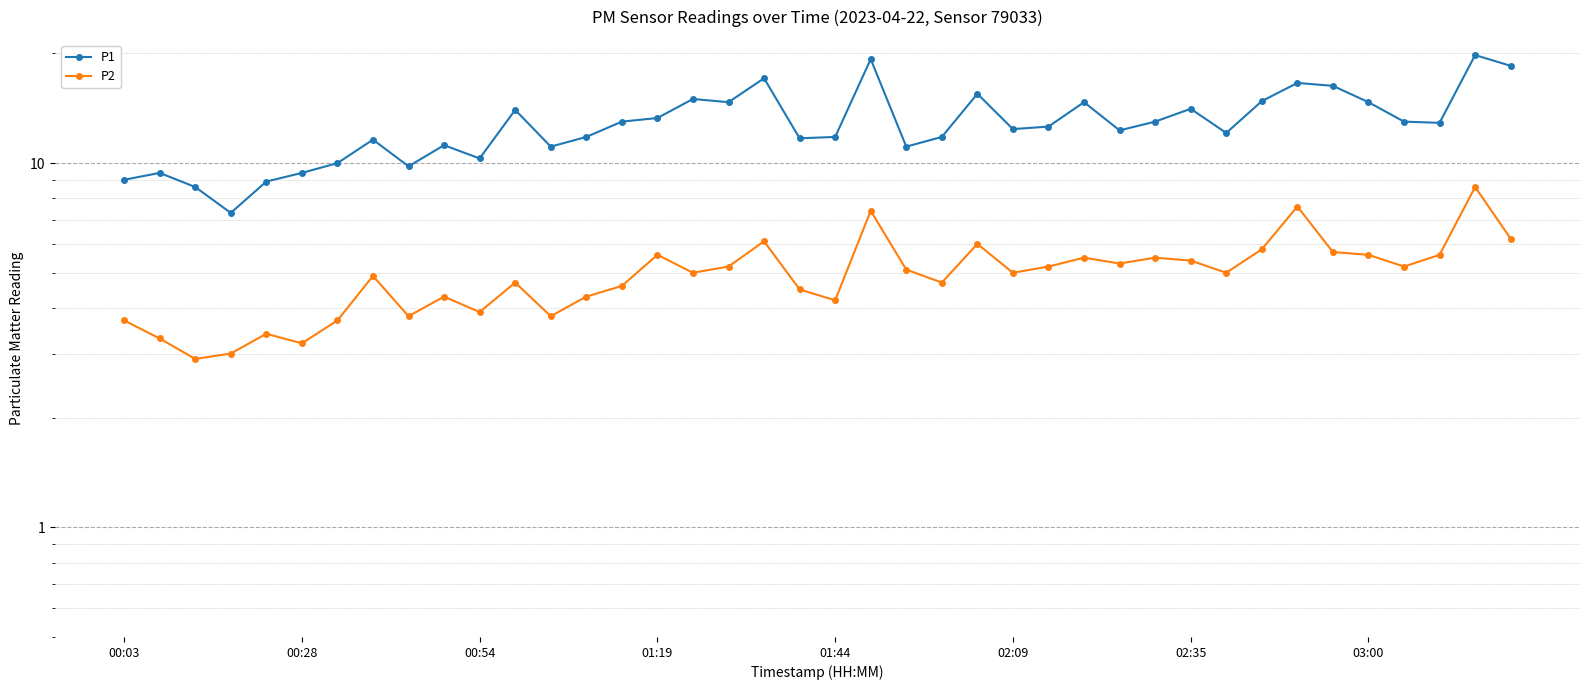

What are all the series names shown in the legend?

P1, P2